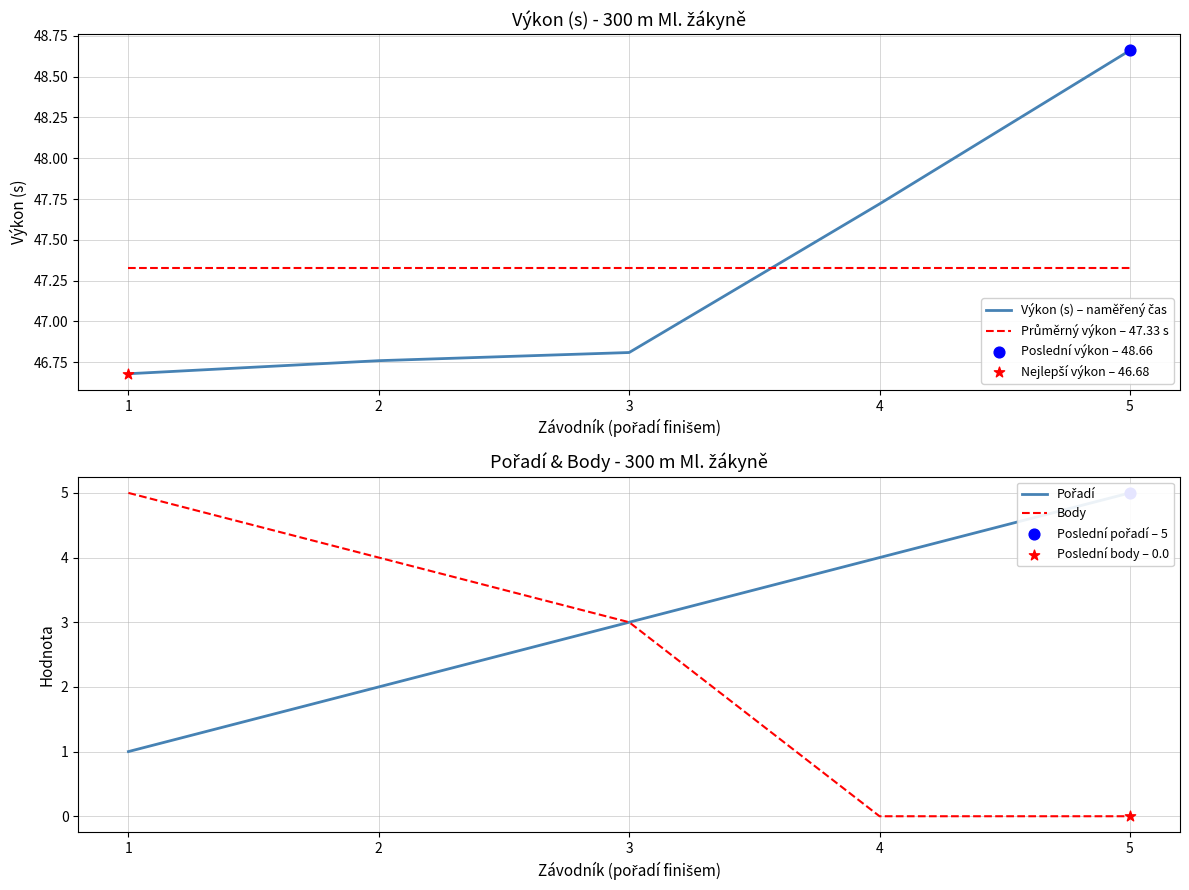

Which series has the widest spread of Y values?

Body